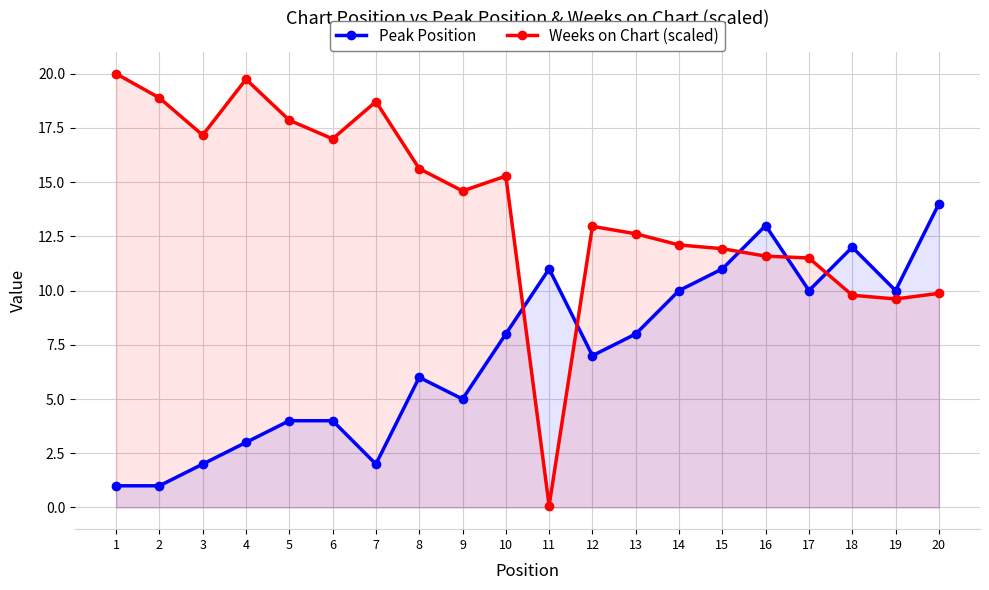

At 10, list the series in order from smallest to largest.

Peak Position, Weeks on Chart (scaled)